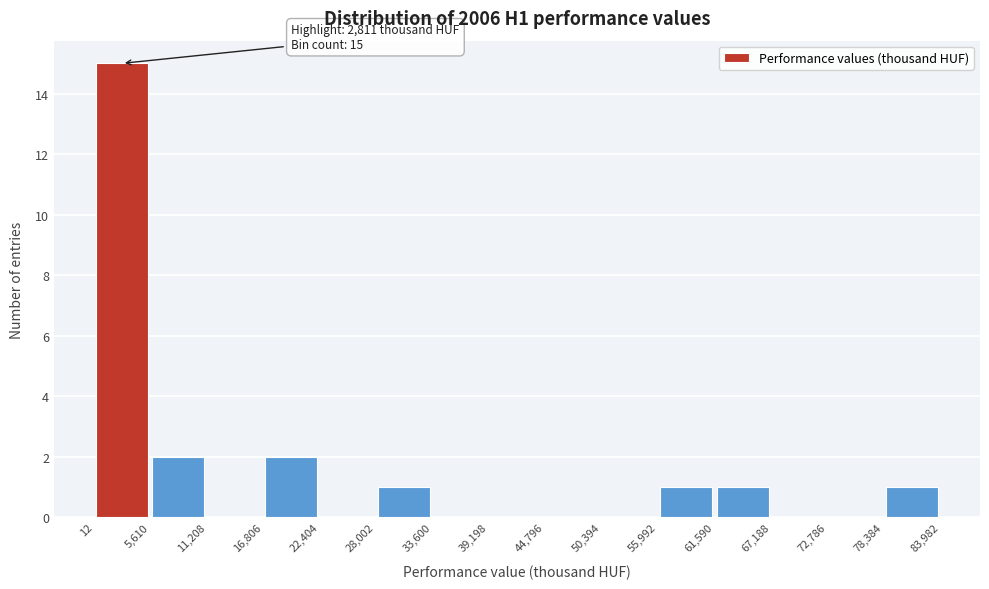

Over which range of the x-axis is the bar tallest?

12 to 5,610